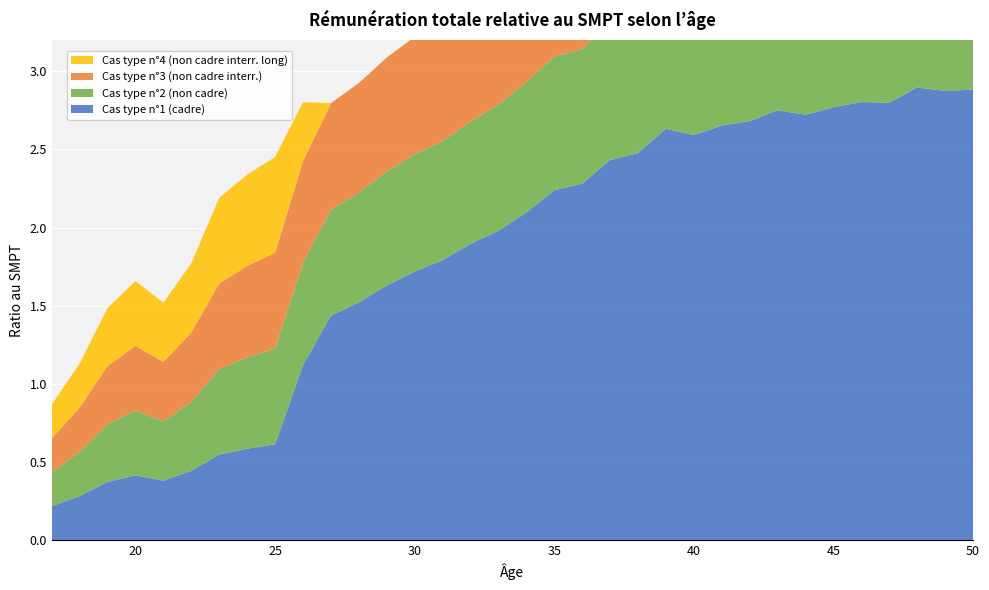

Reading left to right, list all the values displayed in this chart.

Cas type n°1 (cadre): 17=0.2	18=0.3	19=0.4	20=0.4	21=0.4	22=0.4	23=0.5	24=0.6	25=0.6	26=1.1	27=1.4	28=1.5	29=1.6	30=1.7	31=1.8	32=1.9	33=2.0	34=2.1	35=2.2	36=2.3	37=2.4	38=2.5	39=2.6	40=2.6	41=2.7	42=2.7	43=2.7	44=2.7	45=2.8	46=2.8	47=2.8	48=2.9	49=2.9	50=2.9
Cas type n°2 (non cadre): 17=0.2	18=0.3	19=0.4	20=0.4	21=0.4	22=0.4	23=0.5	24=0.6	25=0.6	26=0.7	27=0.7	28=0.7	29=0.7	30=0.8	31=0.8	32=0.8	33=0.8	34=0.8	35=0.9	36=0.9	37=0.9	38=0.9	39=0.9	40=0.9	41=0.9	42=0.9	43=0.9	44=0.9	45=0.9	46=0.9	47=0.9	48=1.0	49=0.9	50=0.9
Cas type n°3 (non cadre interr.): 17=0.2	18=0.3	19=0.4	20=0.4	21=0.4	22=0.4	23=0.5	24=0.6	25=0.6	26=0.7	27=0.7	28=0.7	29=0.7	30=0.8	31=0.8	32=0.8	33=0.8	34=0.8	35=0.9	36=0.9	37=0.9	38=0.9	39=0.9	40=0.9	41=0.9	42=0.9	43=0.9	44=0.5	45=0.0	46=0.0	47=0.4	48=0.8	49=0.8	50=0.8
Cas type n°4 (non cadre interr. long): 17=0.2	18=0.3	19=0.4	20=0.4	21=0.4	22=0.4	23=0.5	24=0.6	25=0.6	26=0.4	27=0.0	28=0.0	29=0.0	30=0.0	31=0.3	32=0.7	33=0.8	34=0.8	35=0.8	36=0.8	37=0.8	38=0.8	39=0.8	40=0.8	41=0.8	42=0.8	43=0.8	44=0.8	45=0.8	46=0.8	47=0.8	48=0.8	49=0.8	50=0.8